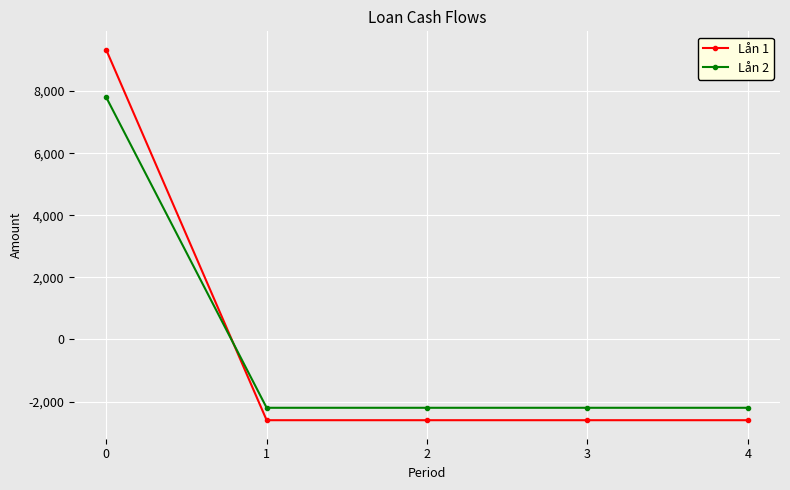

How many intersections are there between Lån 1 and Lån 2?

1